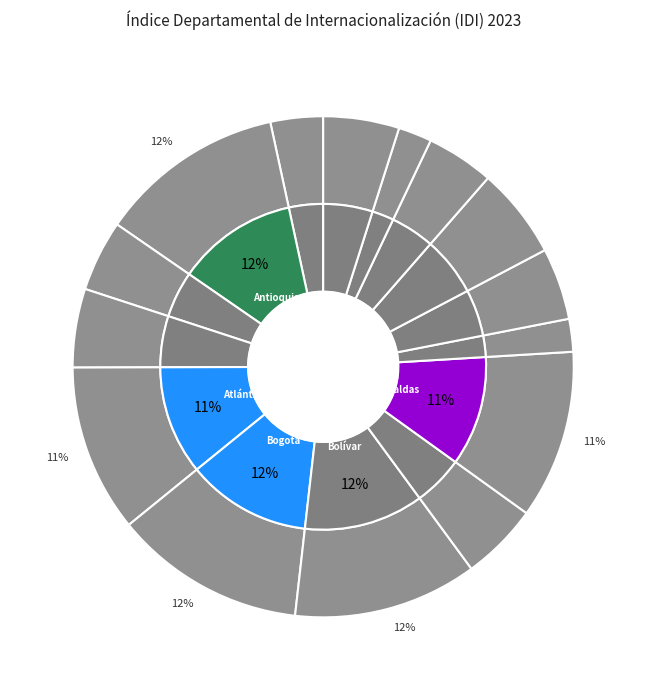

Which slice is the largest?

Bogotá